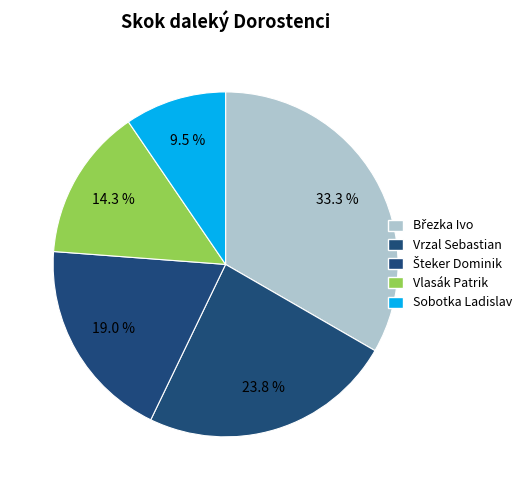

What is the smallest slice in the pie chart?

Sobotka Ladislav